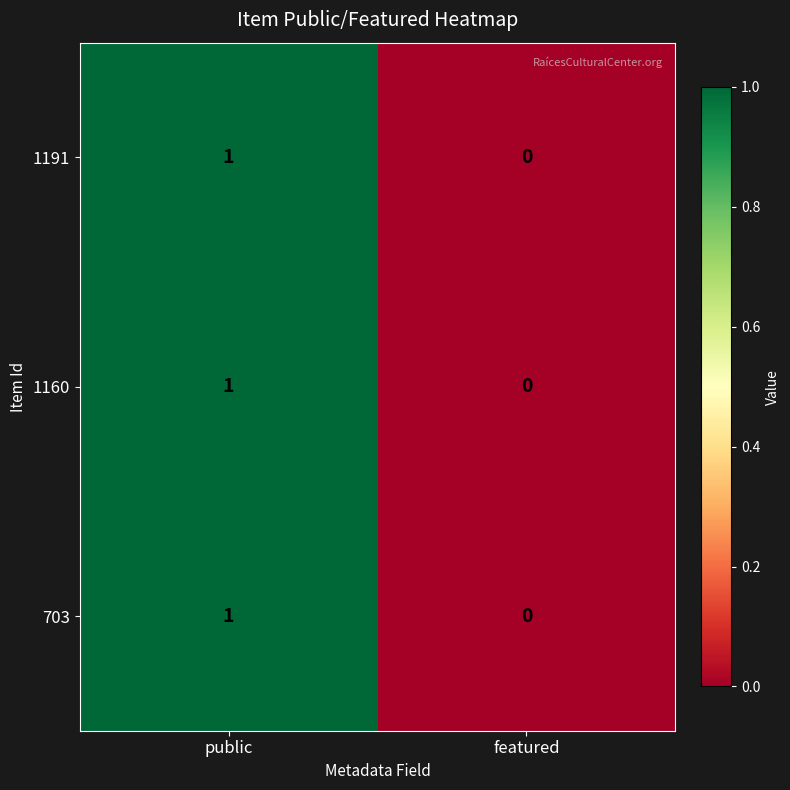

Is it true that 1191 equals 0 at featured?

True